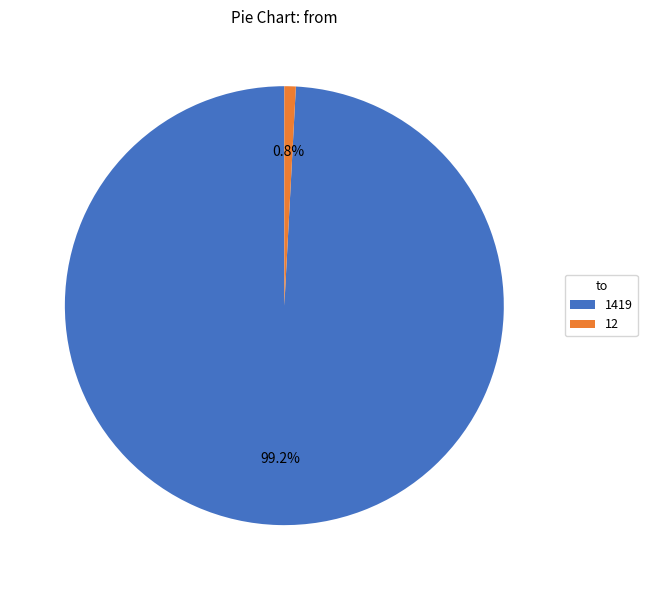

How many slices are in this pie chart?

2